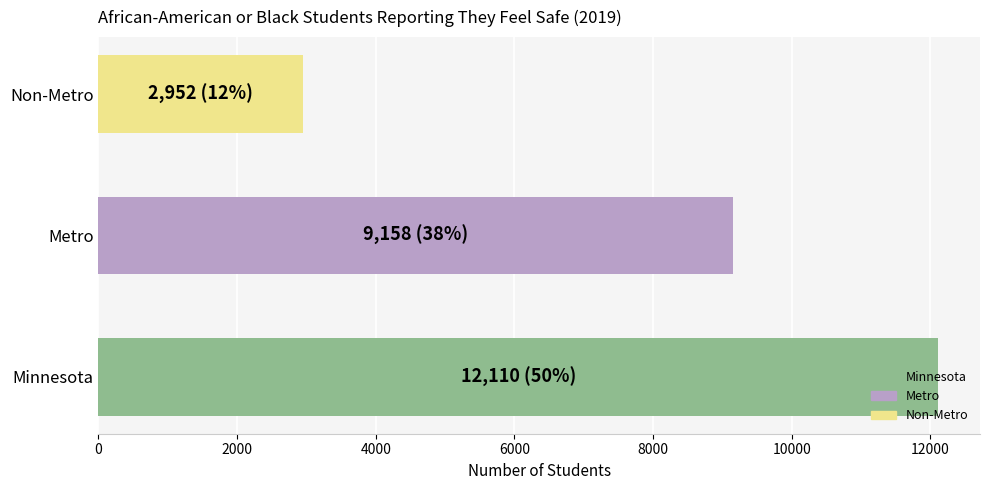

What is the ratio of the value at Metro to the value at Minnesota?

0.8